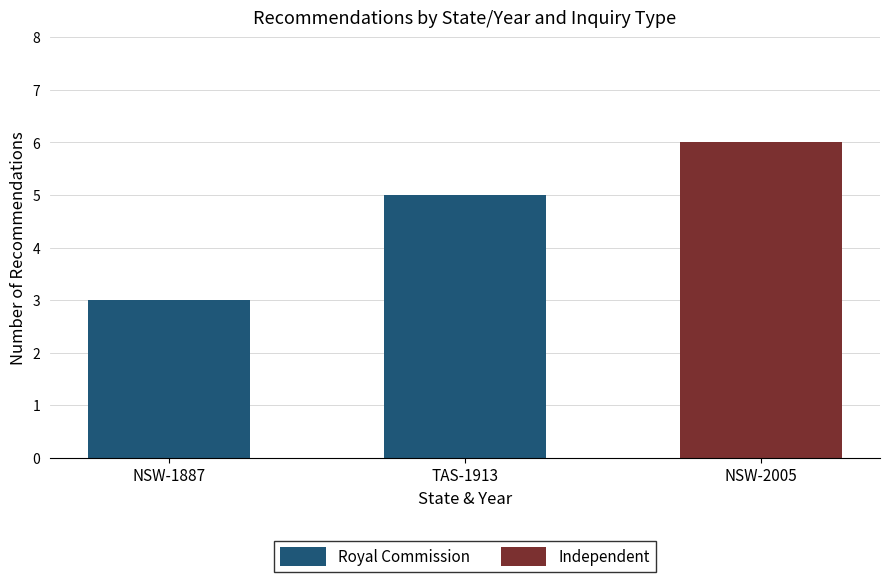

At which category is the sum across all series the highest?

NSW-2005